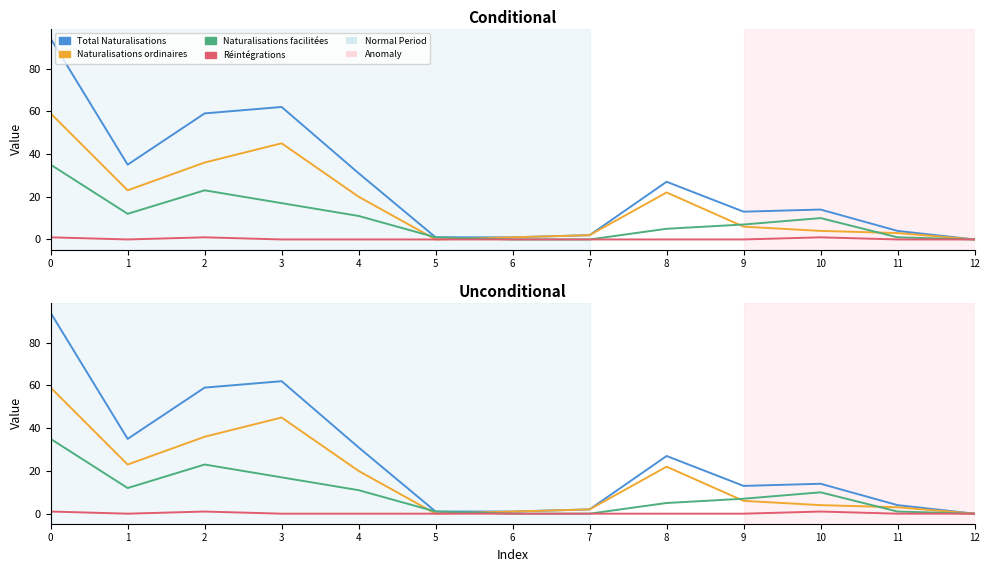

How many data points in Naturalisations ordinaires are above 6?

6